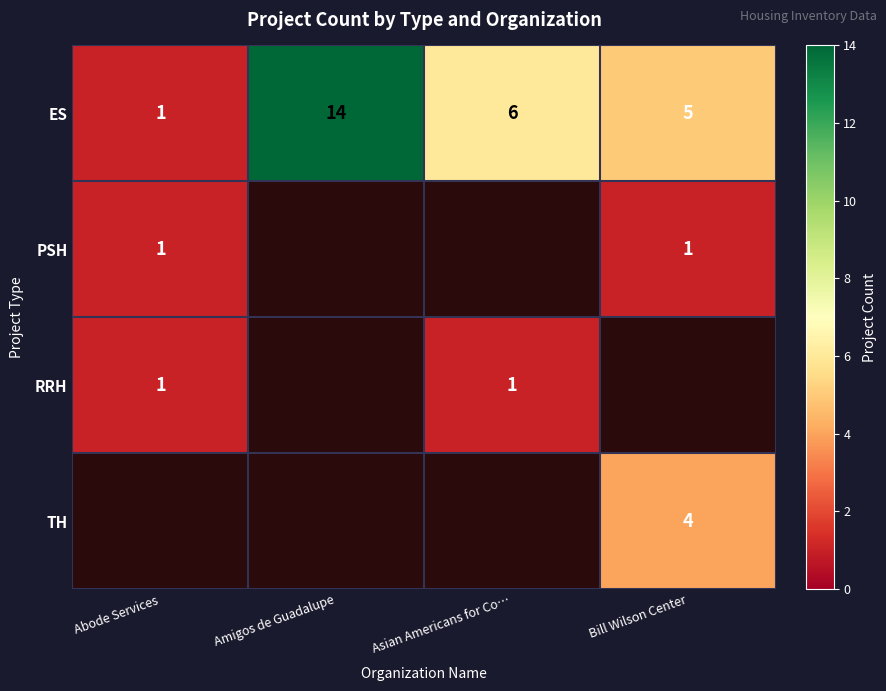

At which label does ES reach its peak?

Amigos de Guadalupe